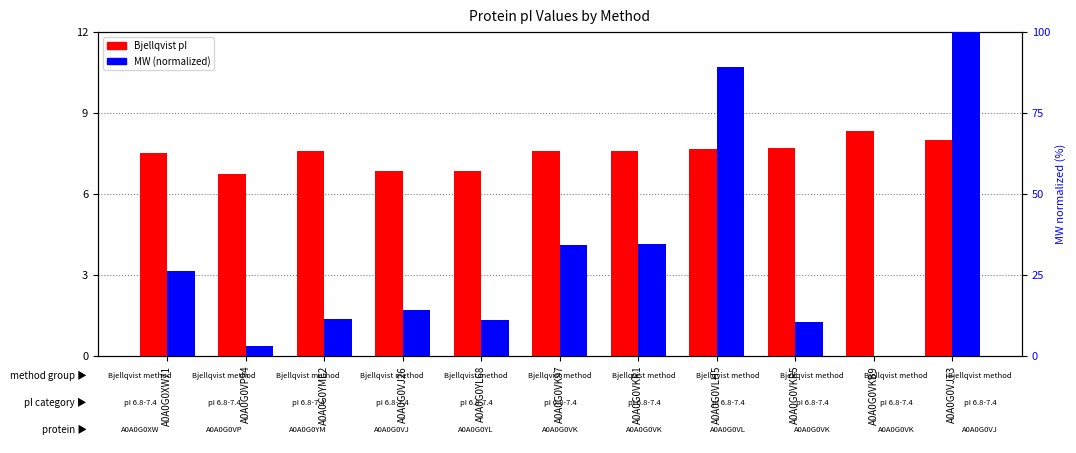

List the series in order of their overall mean, highest first.

MW (normalized), Bjellqvist pI